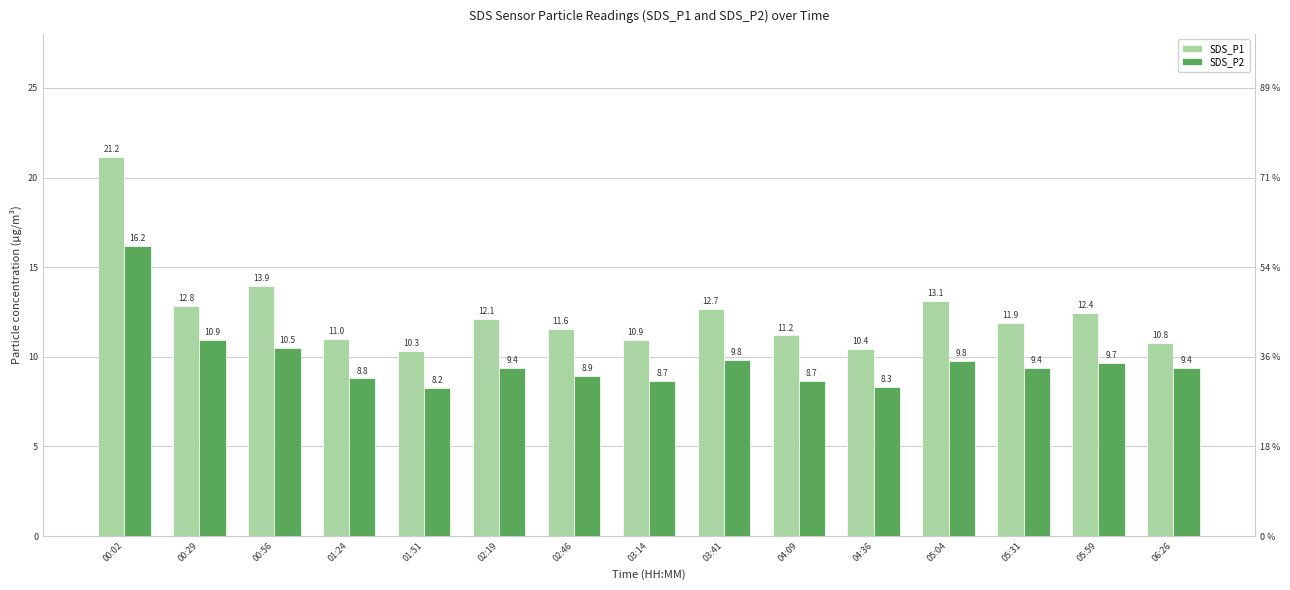

True or false: SDS_P1 has a value of 12.7 at 03:41.

True